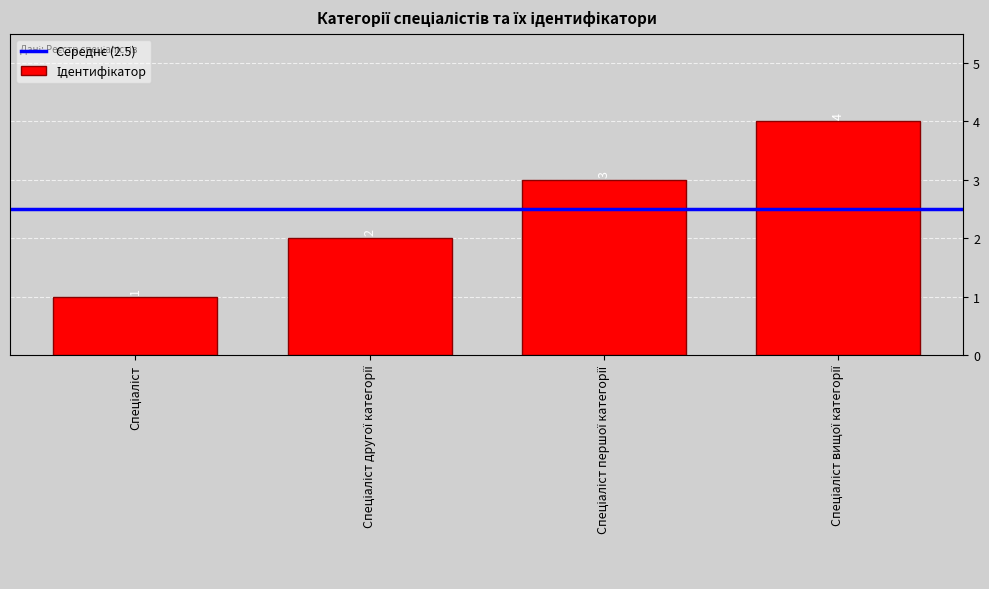

What is the greatest value displayed?

4